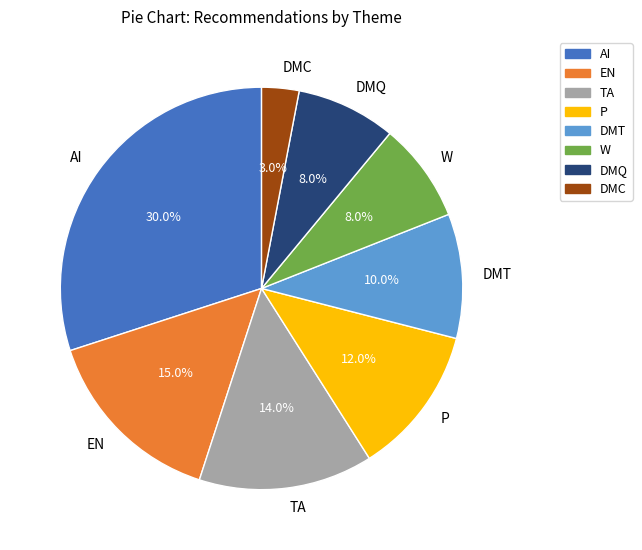

What is the largest slice in the pie chart?

AI